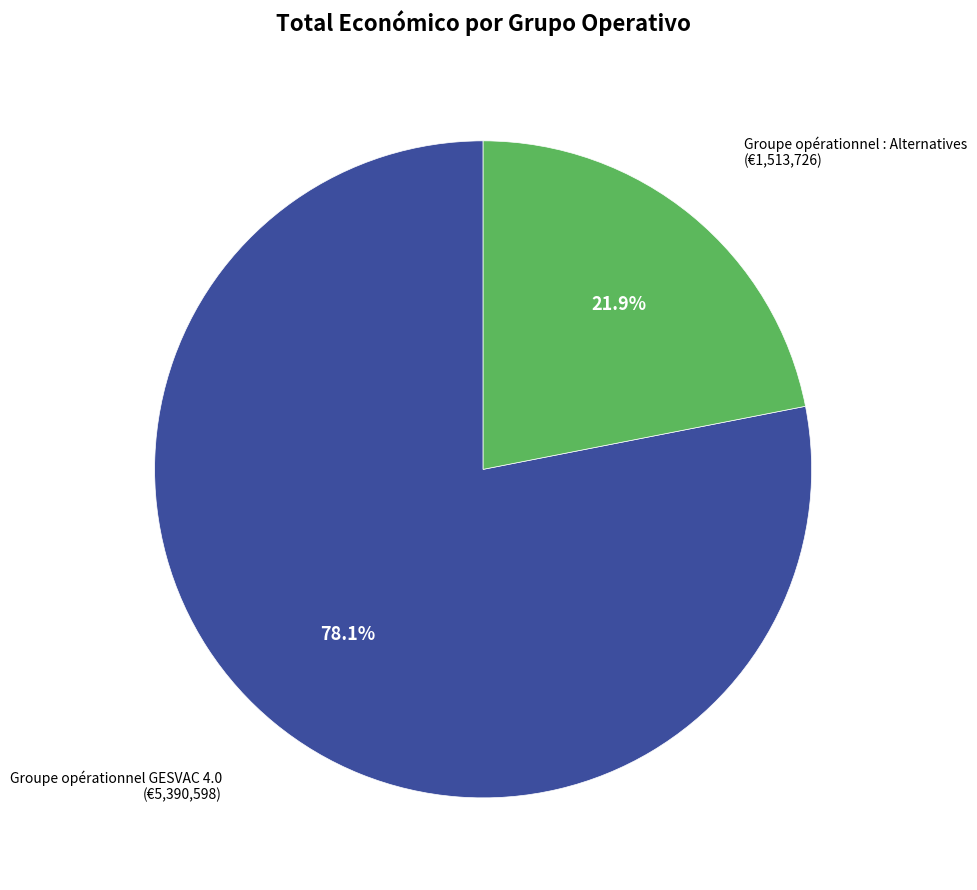

Is there a majority slice in this chart?

Yes